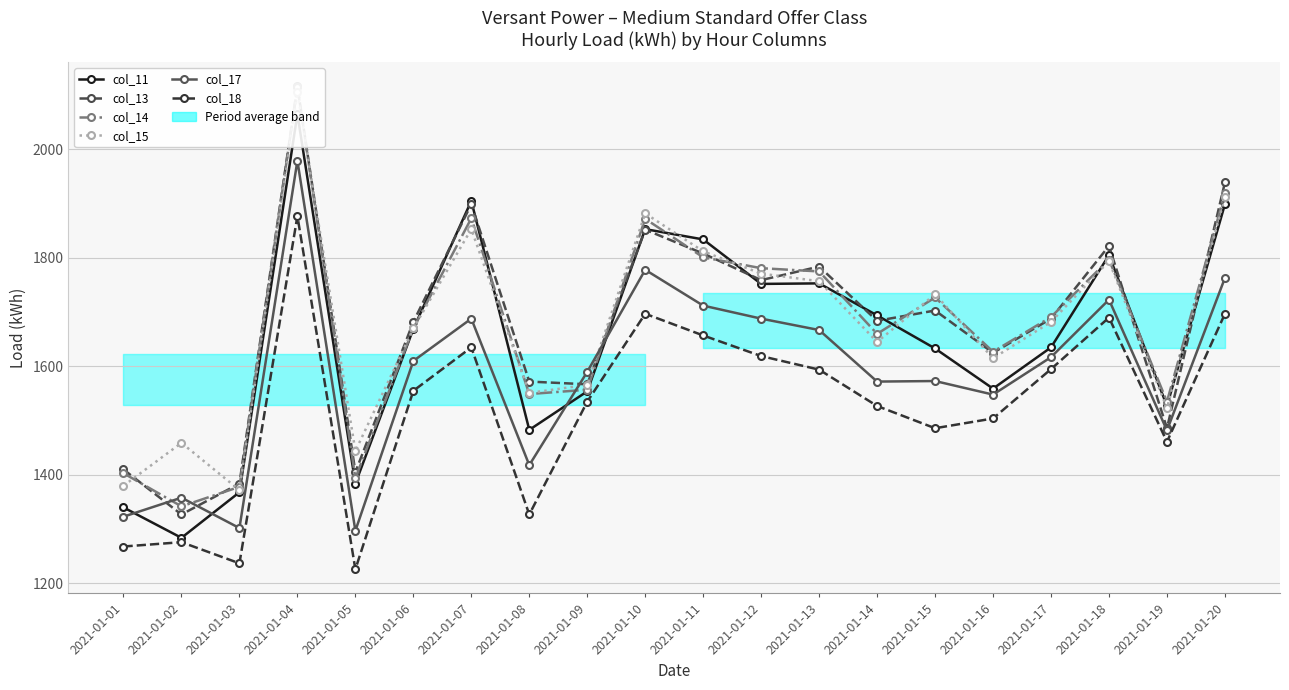

Is it true that col_18 equals 701 at 2021-01-15?

False